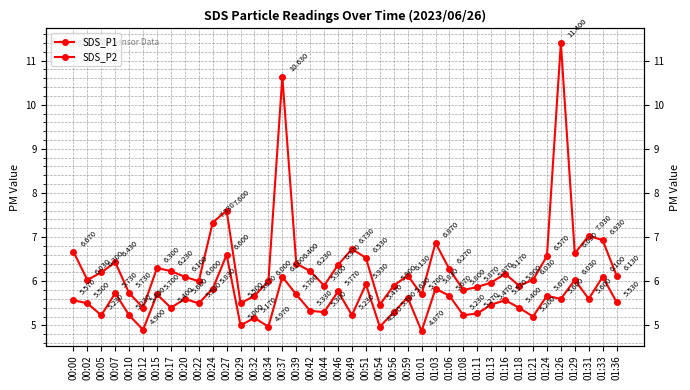

True or false: SDS_P1 and SDS_P2 intersect in this chart.

False